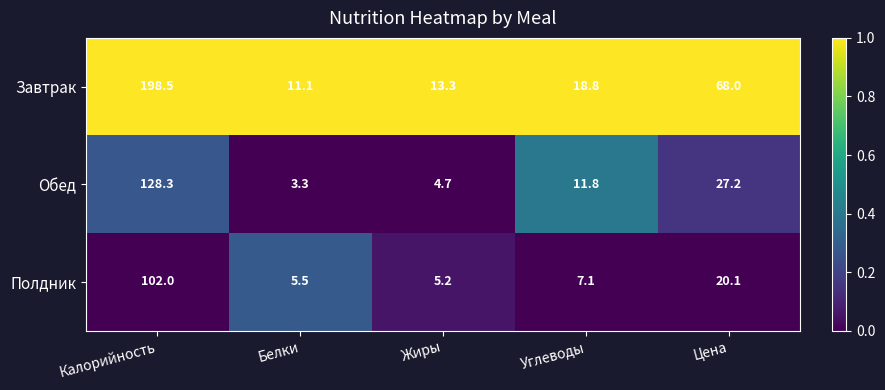

Which label corresponds to the largest value in the chart?

Калорийность